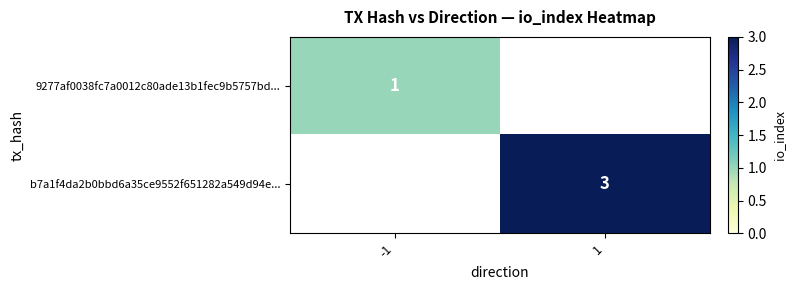

The value of 9277af0038fc7a0012c80ade13b1fec9b5757bd... at -1 is 1. True or false?

True